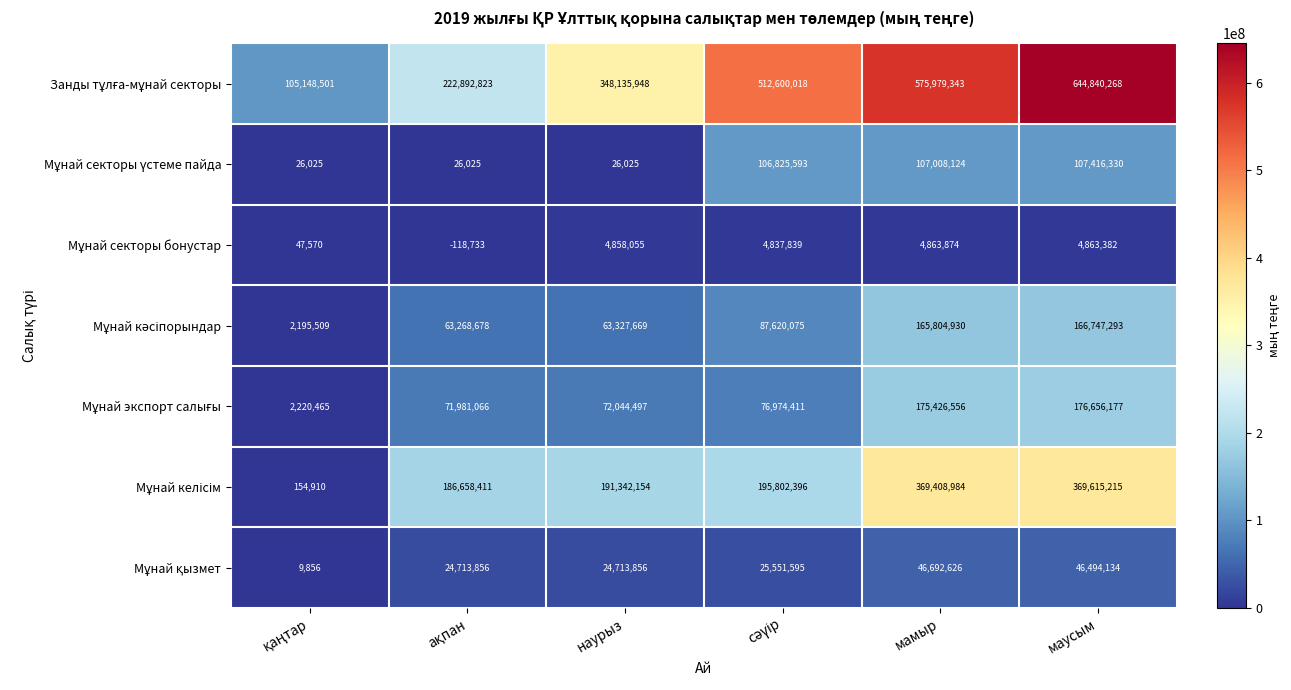

What is the spread (max minus min) of values at маусым?

639976886